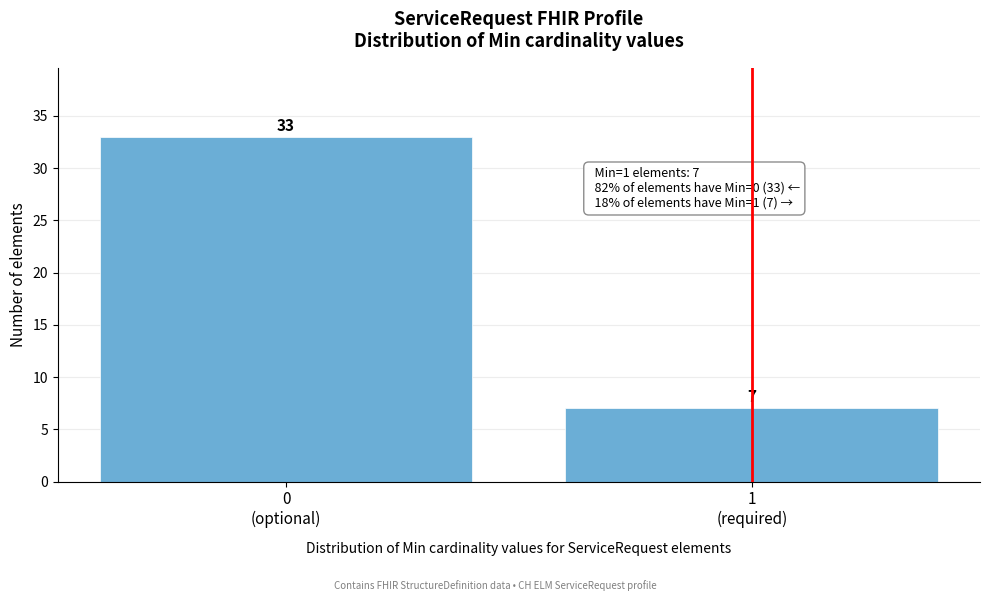

Reading right to left, what are all the values shown in this chart?

7	33